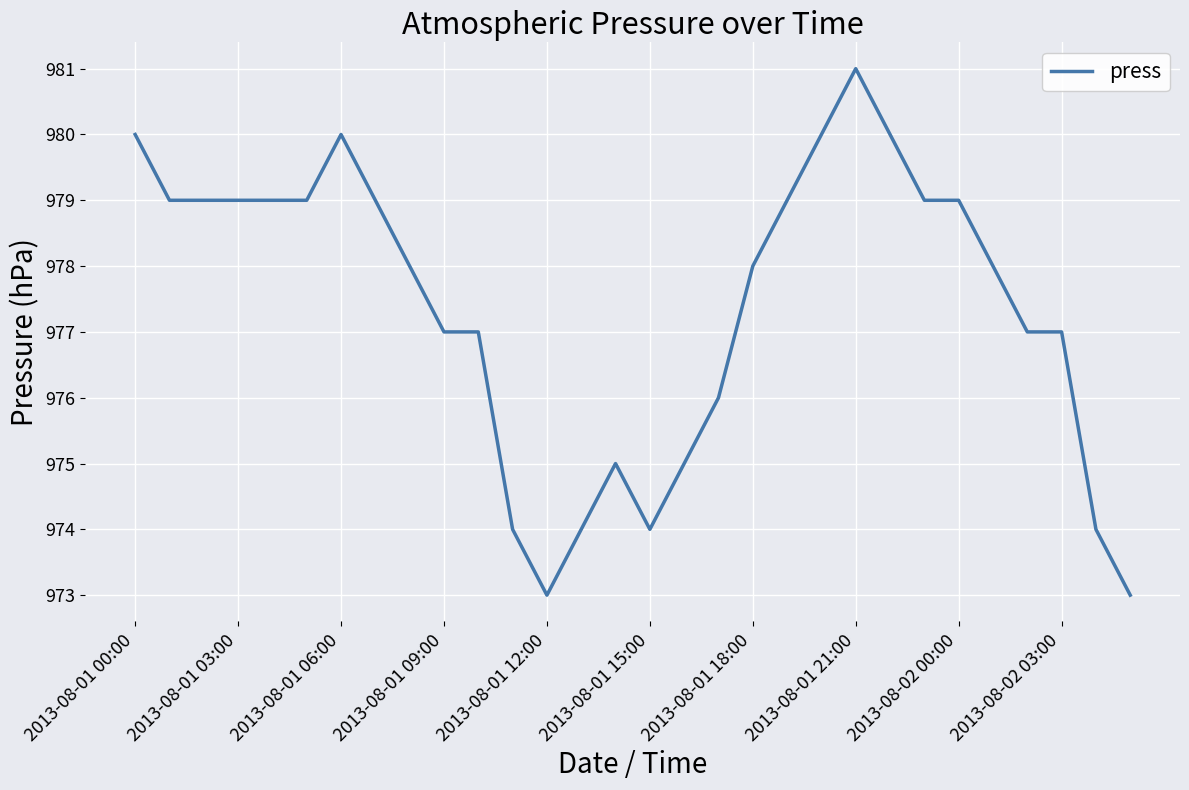

What is the greatest value displayed?

981